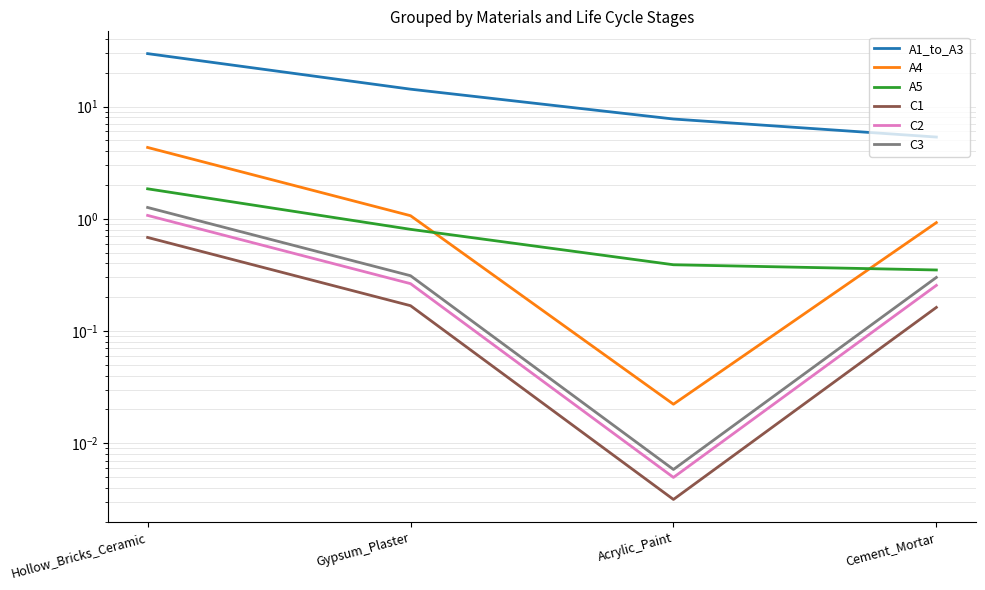

True or false: A5 and C2 cross at least once.

False